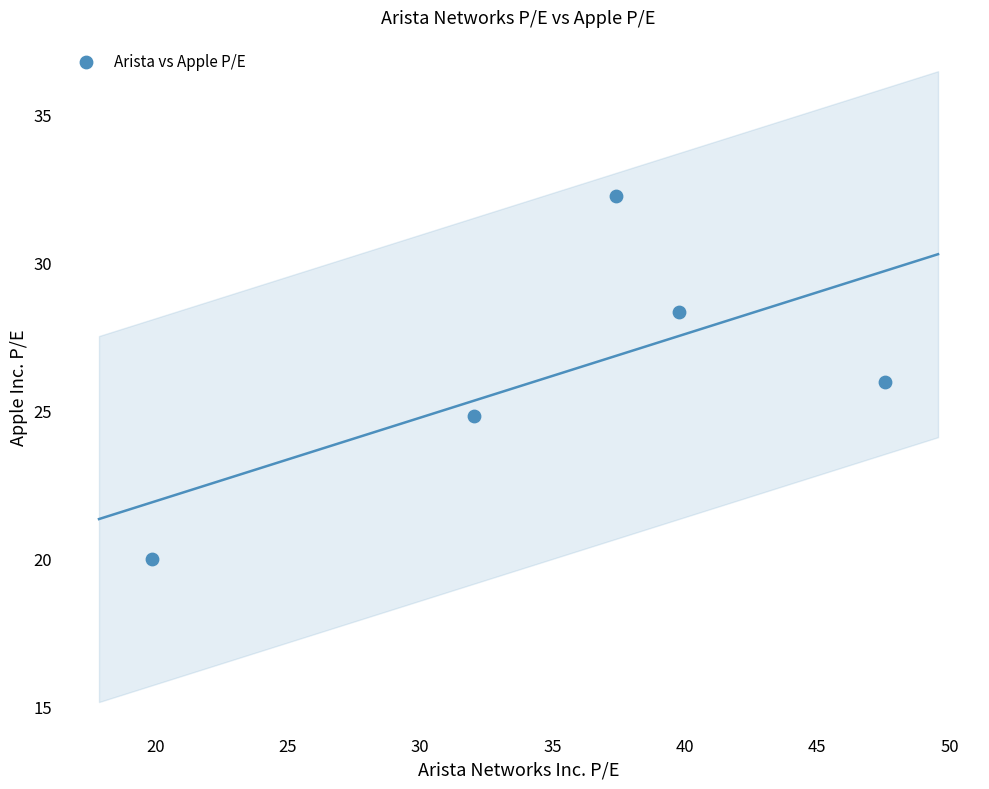

What is the range of X values (max minus min)?

27.7